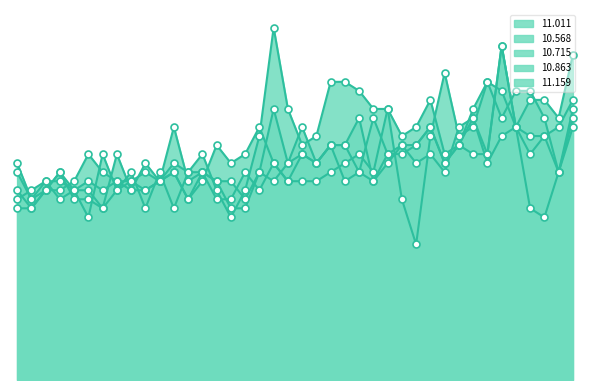

At how many categories does at least one series exceed 2?

40